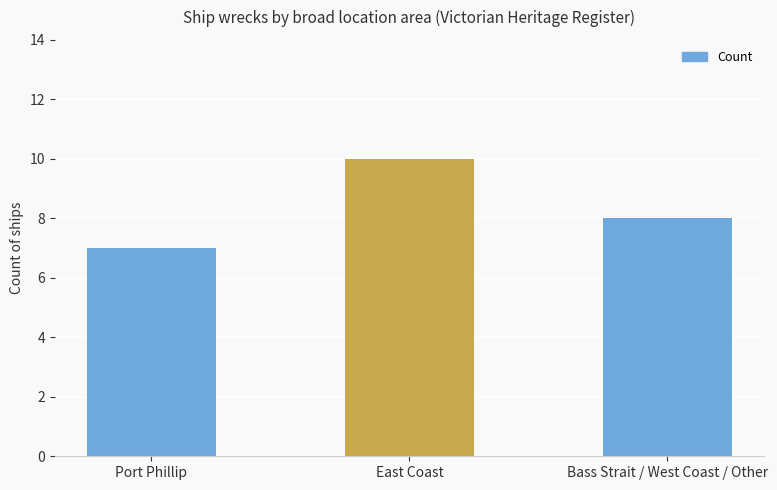

What is the difference between the maximum and minimum values?

3